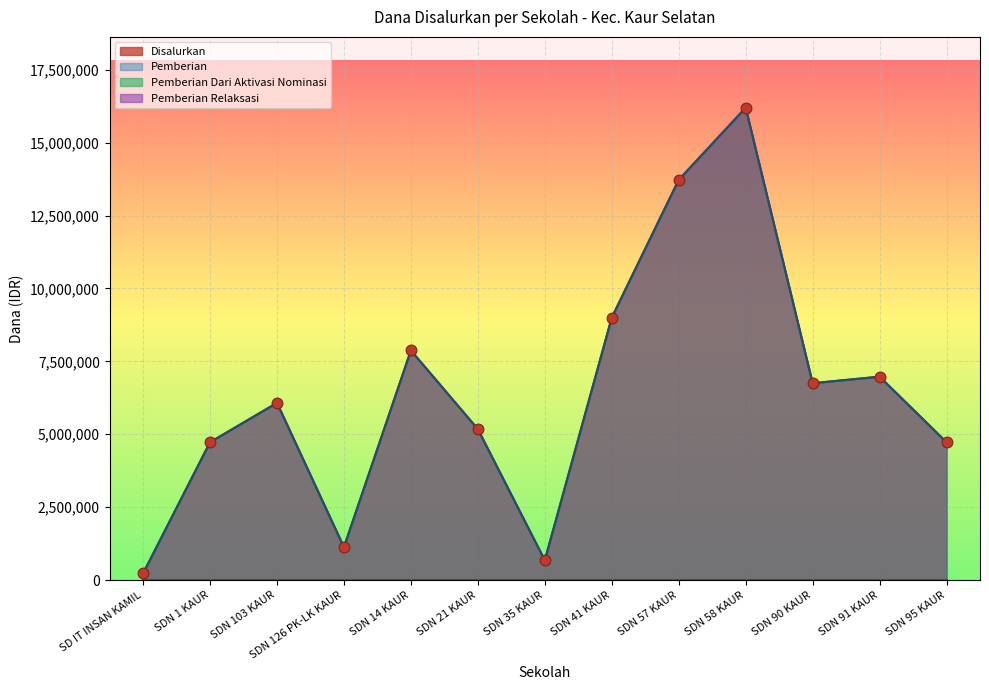

Which series contains the highest Y value?

Pemberian